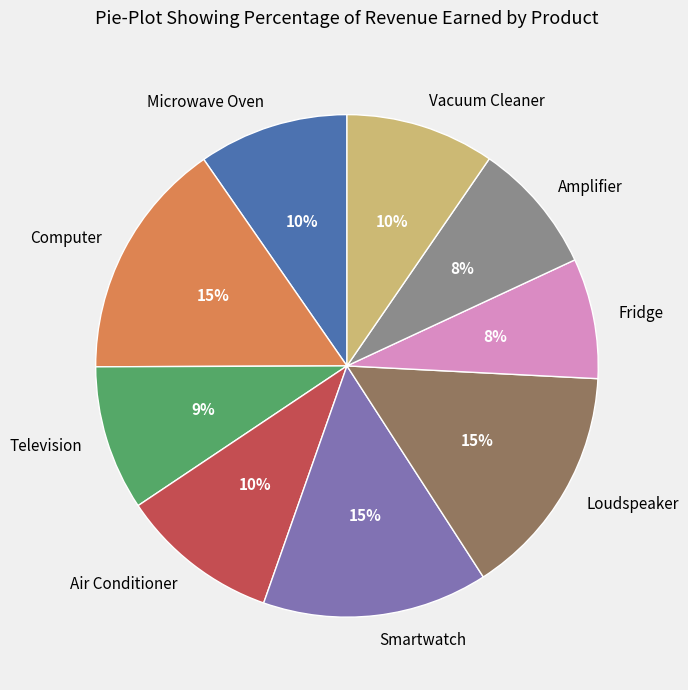

How many segments does this pie chart have?

9